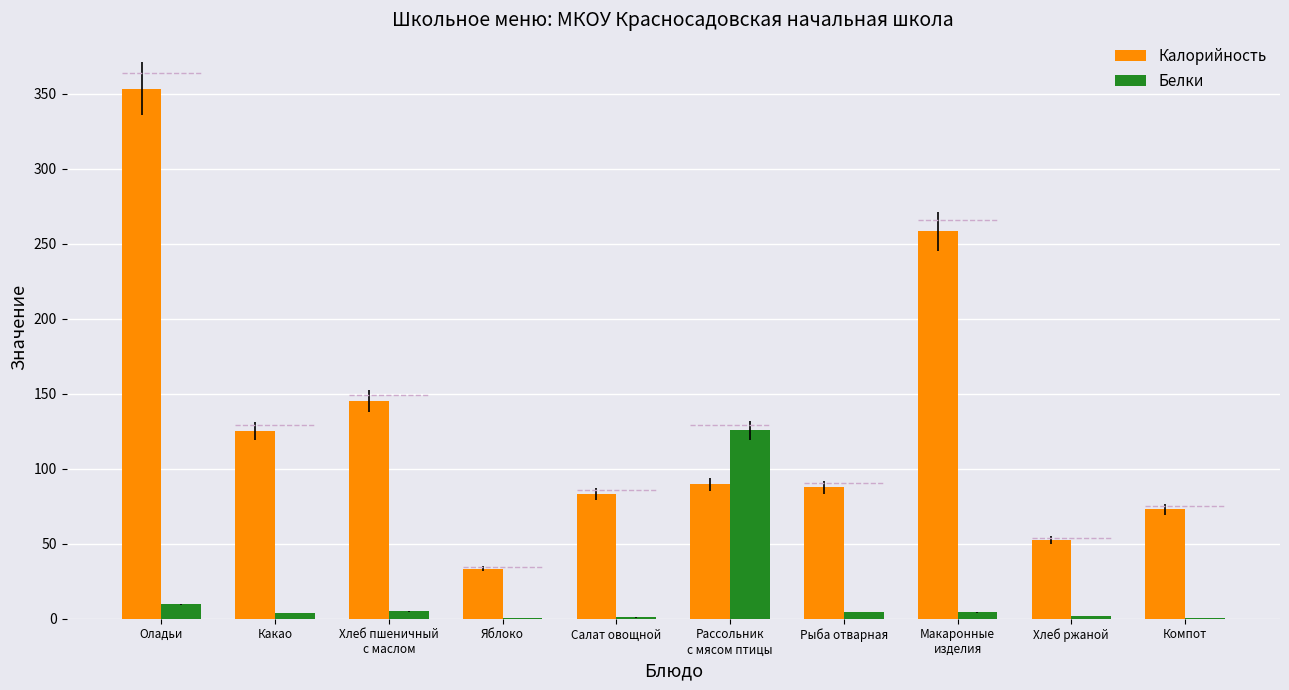

What is the difference between the highest and lowest values at Компот?

72.4